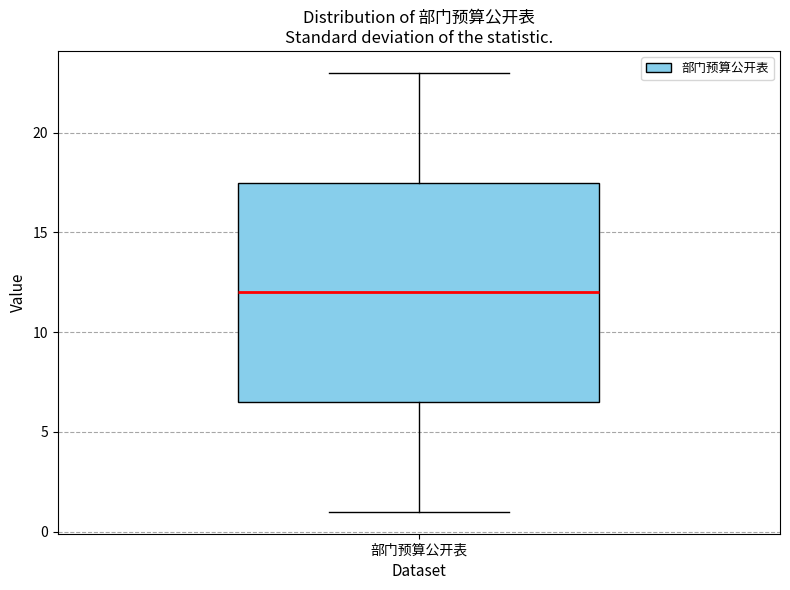

Transcribe this box plot: give where the median line is, the range the box spans, and where the two whiskers end, as read against the y-axis. The values are not printed on the chart, so give them approximately, as read against the axis.

median 12.0, box 6.5 to 17.5, whiskers 1.0 to 23.0